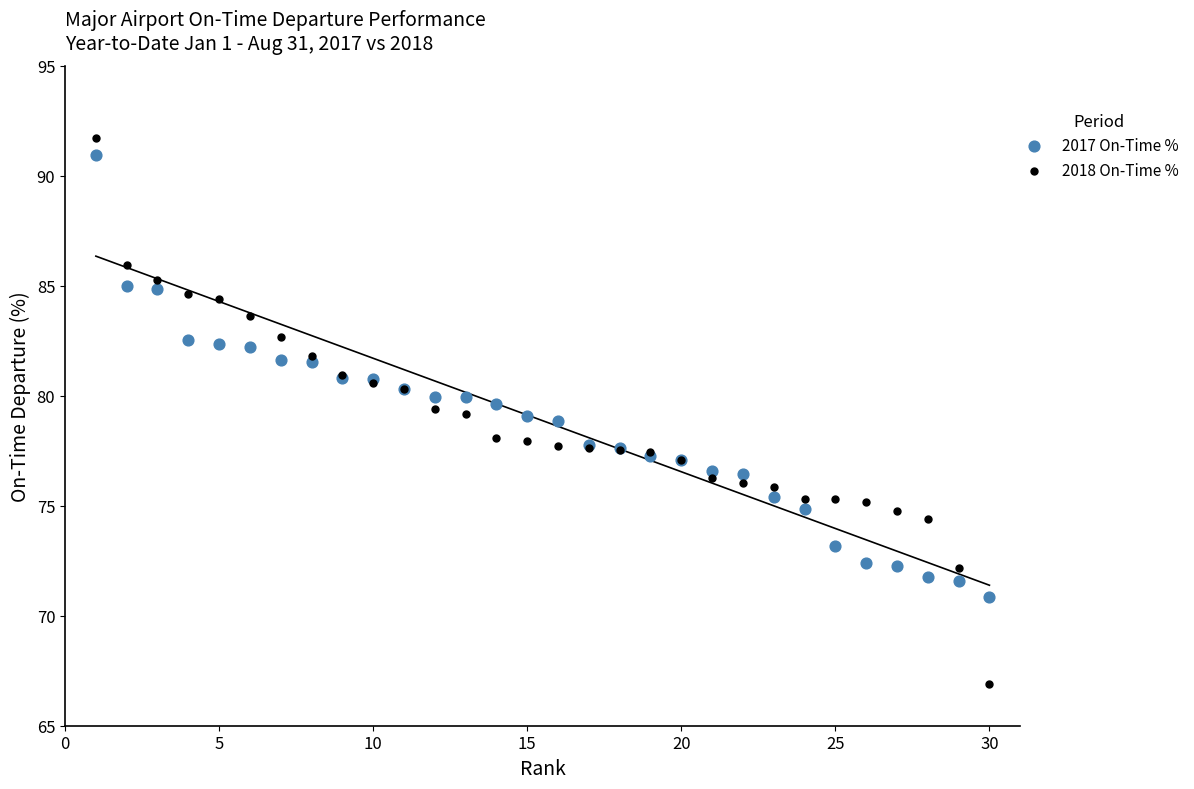

Which series contains the highest Y value?

2018 On-Time %